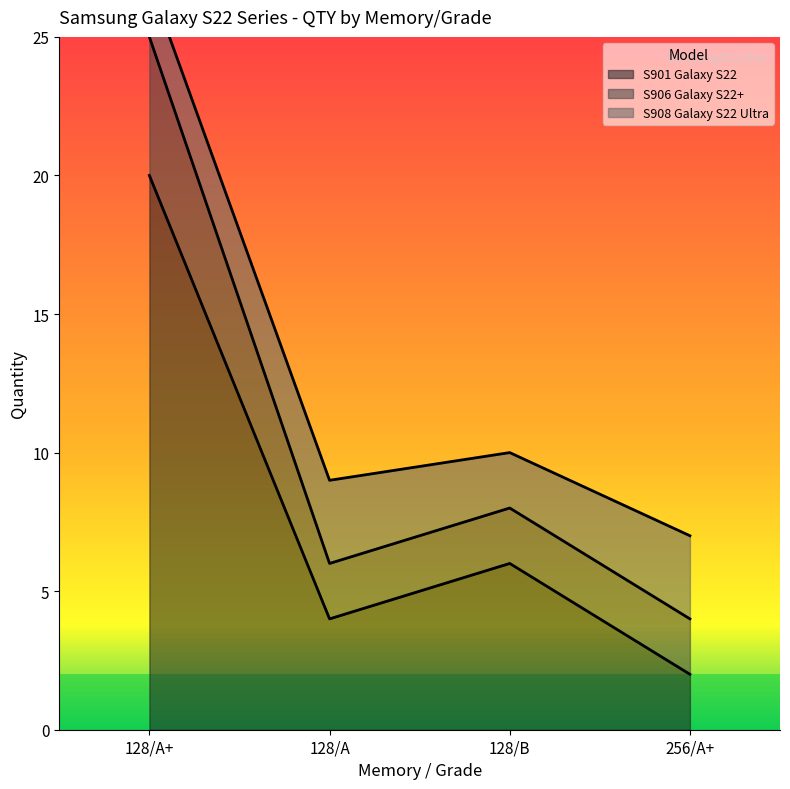

Does the chart have visible grid lines?

No